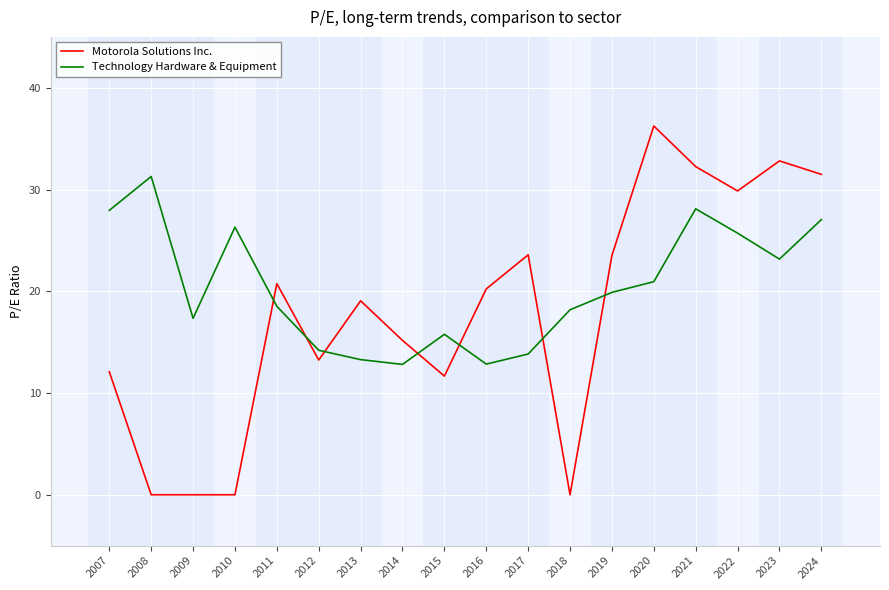

What is the spread (max minus min) of values at 2018?

18.2